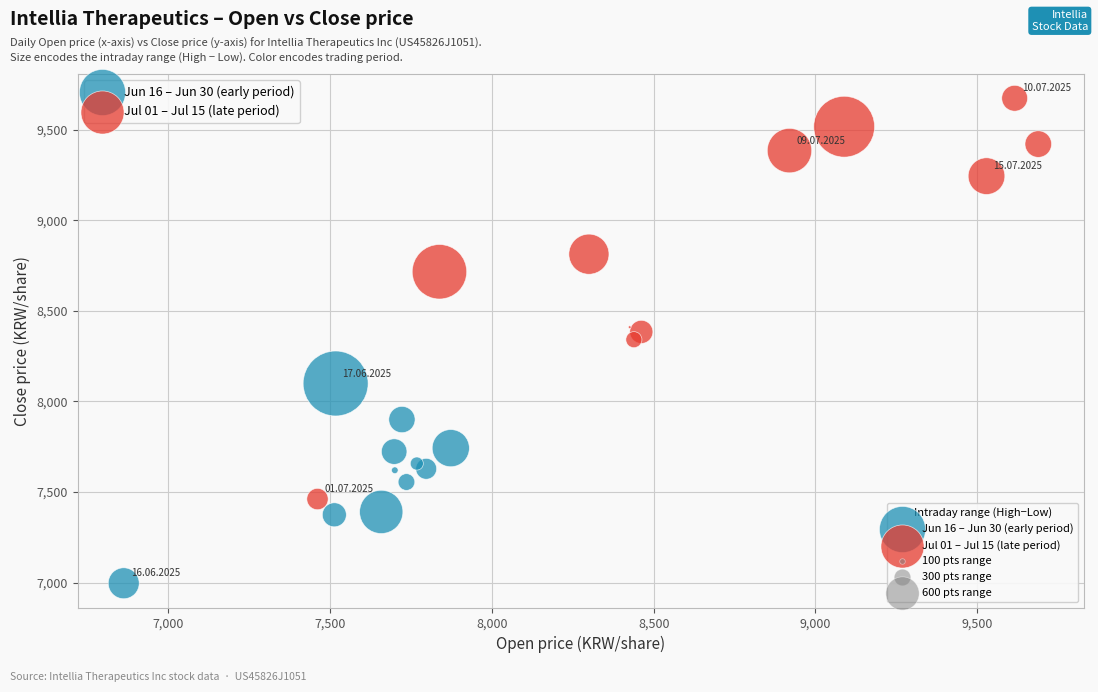

Which series has the largest Y range (max minus min)?

Jul 01 – Jul 15 (late period)